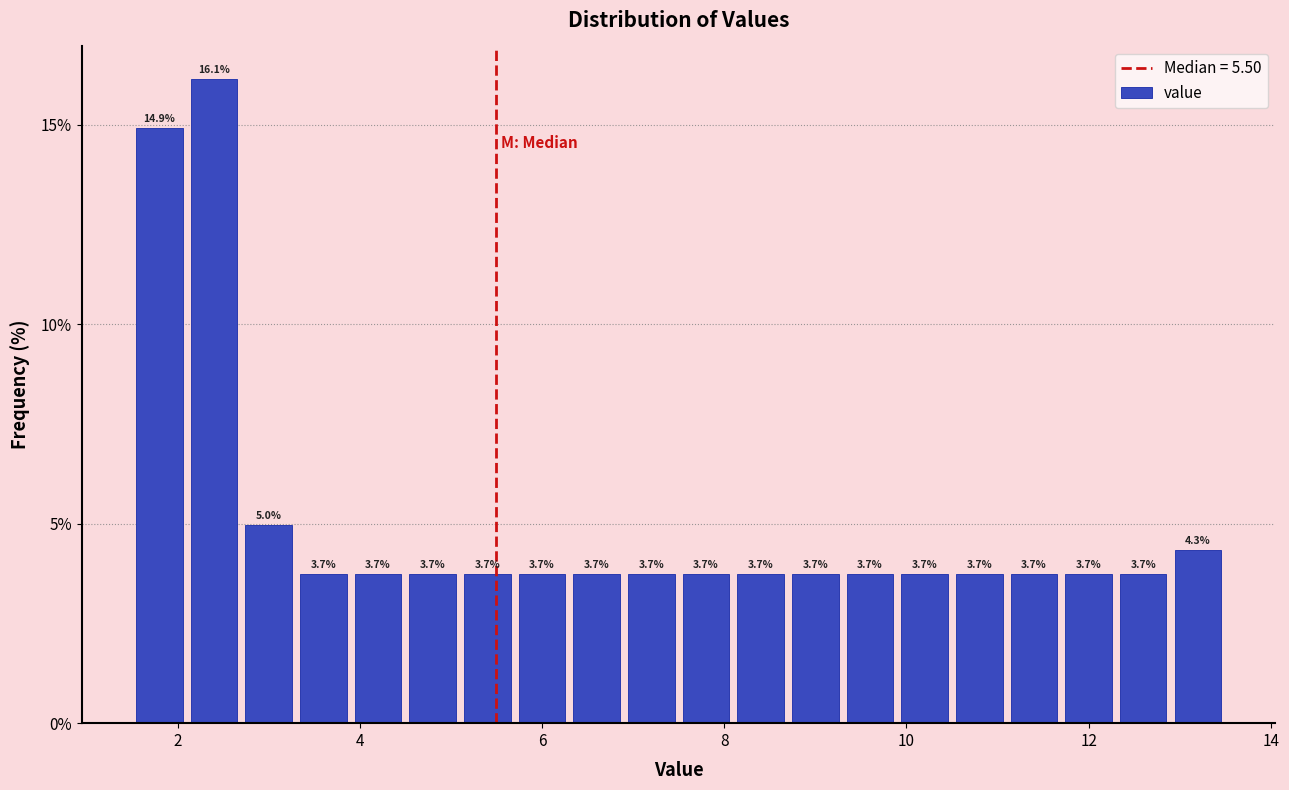

Read against the x-axis, roughly where is the centre of the tallest bar?

2.4